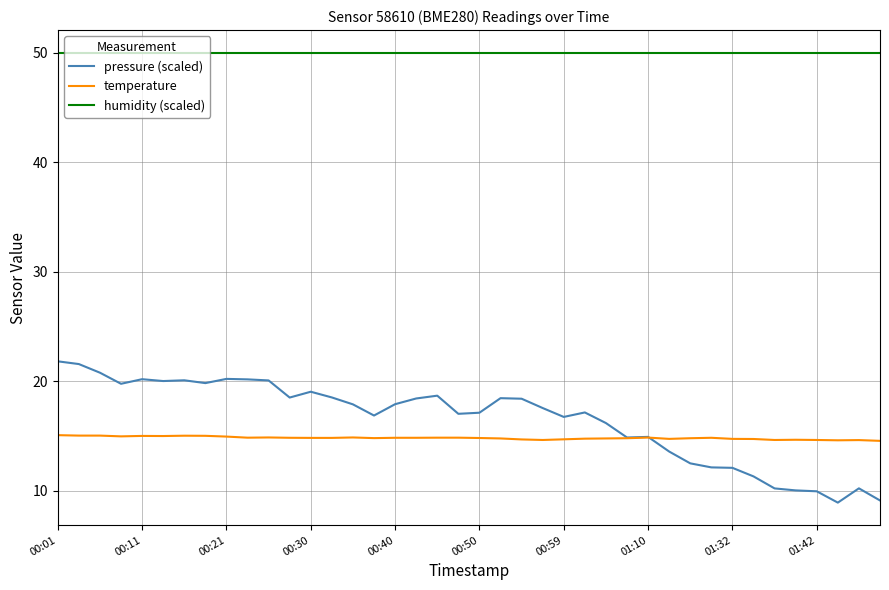

Rank the series by their maximum value, from highest to lowest.

humidity (scaled), pressure (scaled), temperature